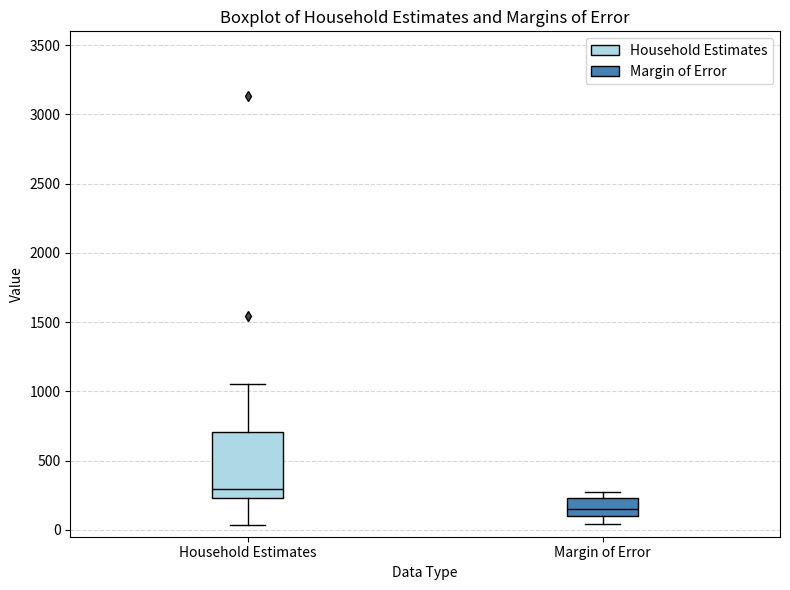

Which box's median line is the highest?

Household Estimates